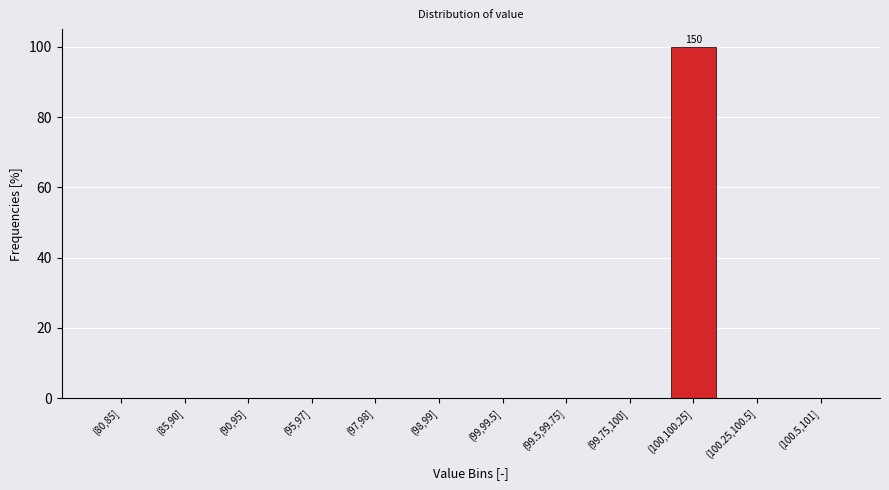

Reading right to left, transcribe all the data shown in this chart.

(100.5,101]=0	(100.25,100.5]=0	(100,100.25]=100	(99.75,100]=0	(99.5,99.75]=0	(99,99.5]=0	(98,99]=0	(97,98]=0	(95,97]=0	(90,95]=0	(85,90]=0	(80,85]=0